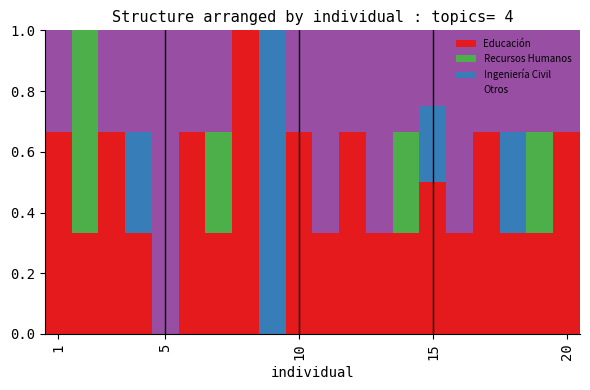

What are all the series names shown in the legend?

Educación, Recursos Humanos, Ingeniería Civil, Otros